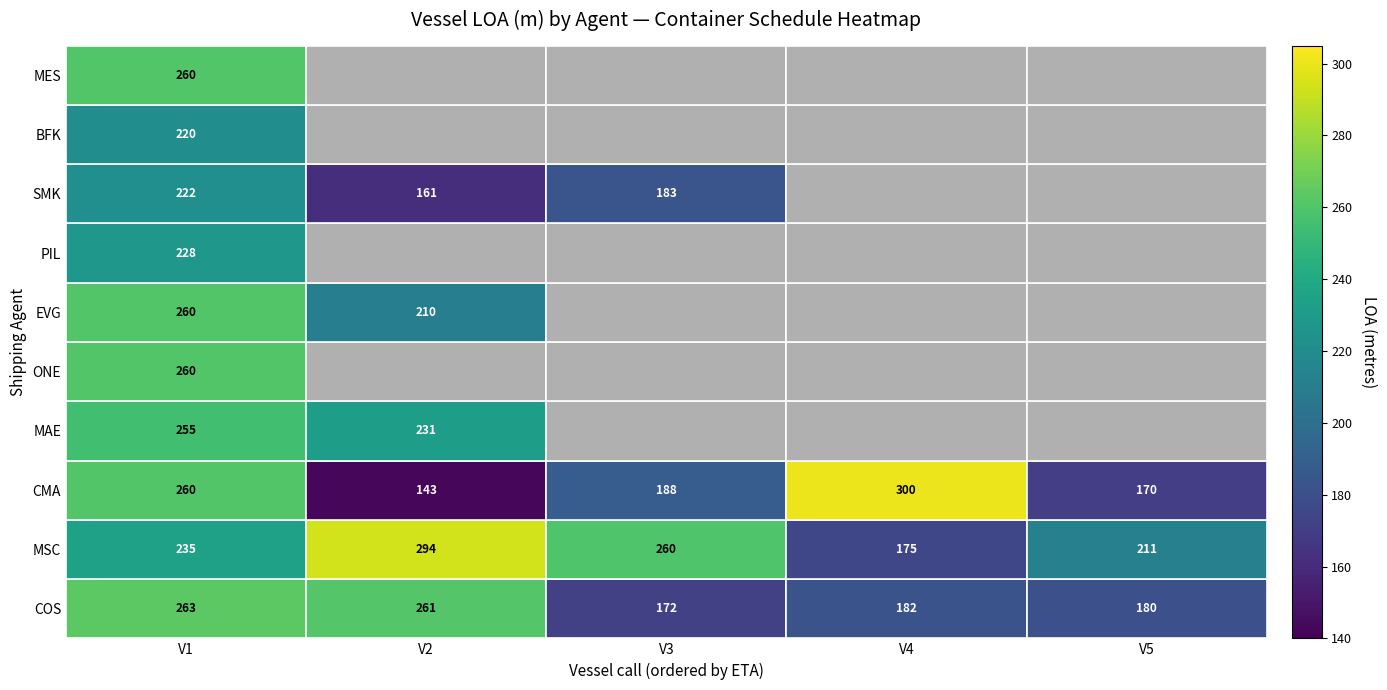

Is the value of MSC at V3 greater than the value of CMA at V5?

Yes